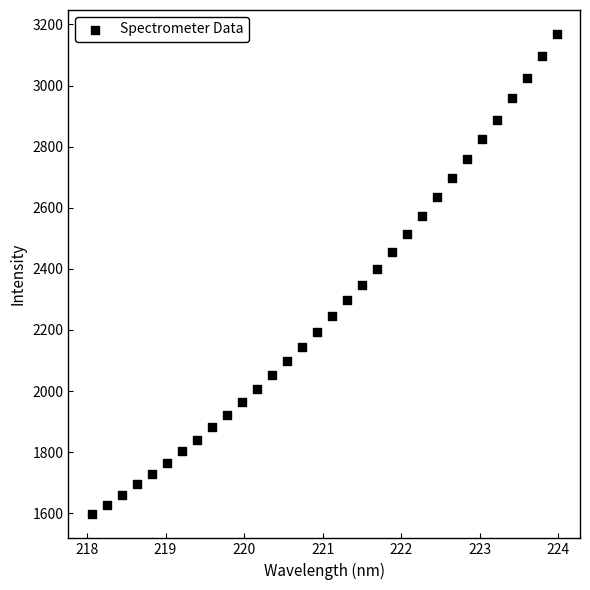

What is the range of X values (max minus min)?

5.9